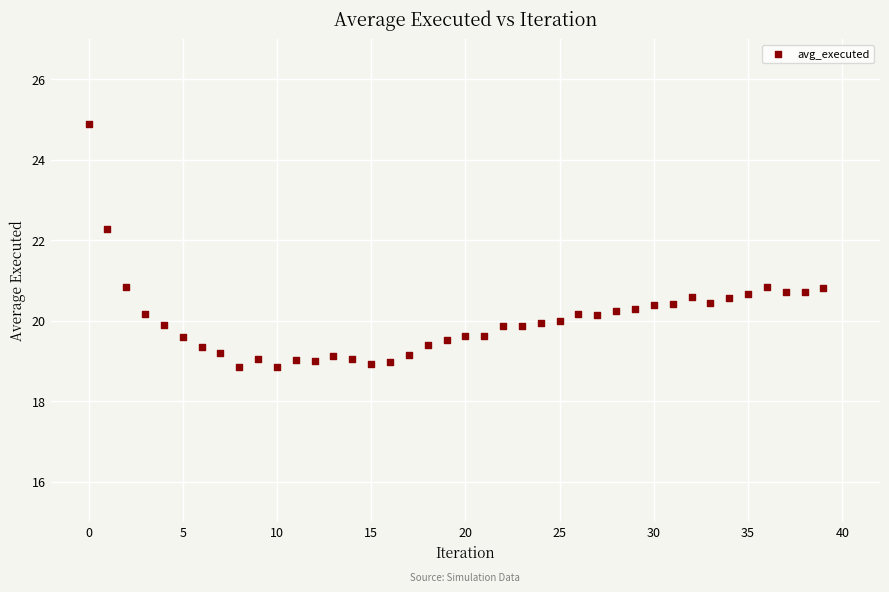

What is the range of Y values (max minus min)?

6.0